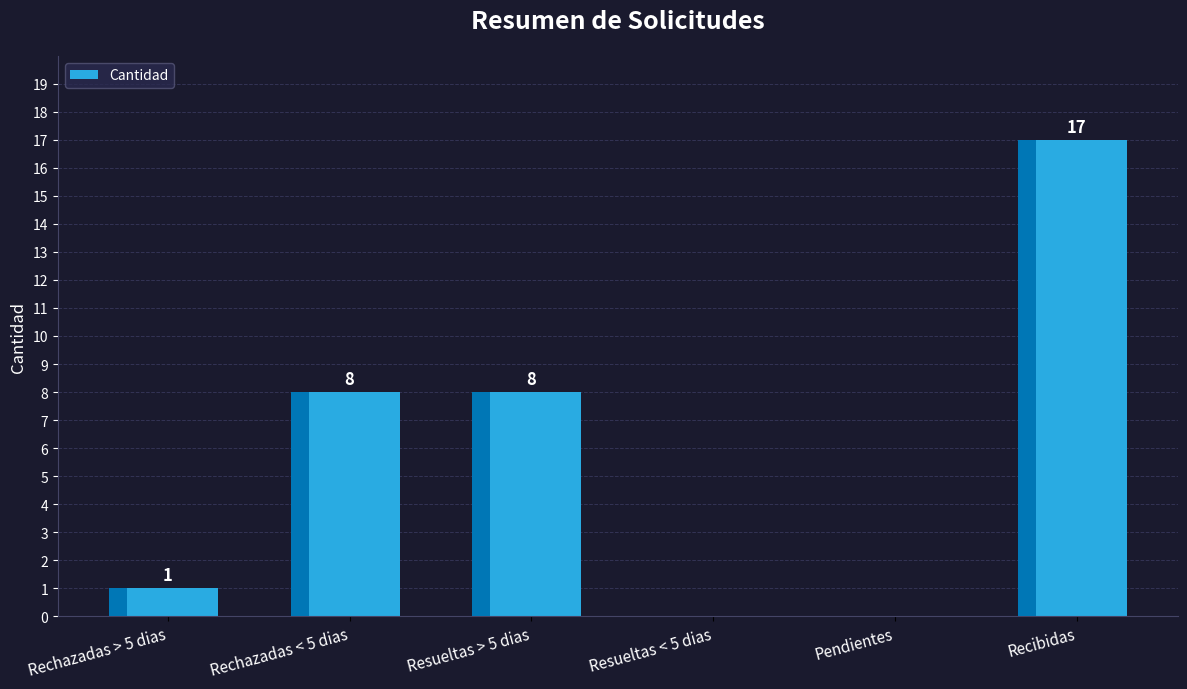

How many data points are above 8?

1